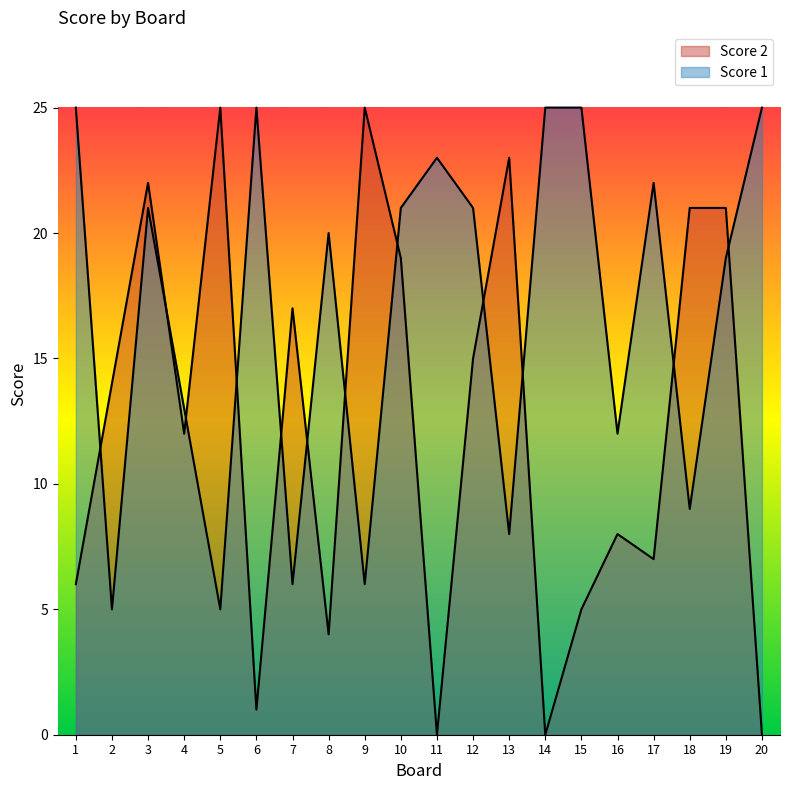

Reading left to right, list all the values displayed in this chart.

Score 1: 25	5	21	13	5	25	6	20	6	21	23	21	8	25	25	12	22	9	19	25
Score 2: 6	14	22	12	25	1	17	4	25	19	0	15	23	0	5	8	7	21	21	0